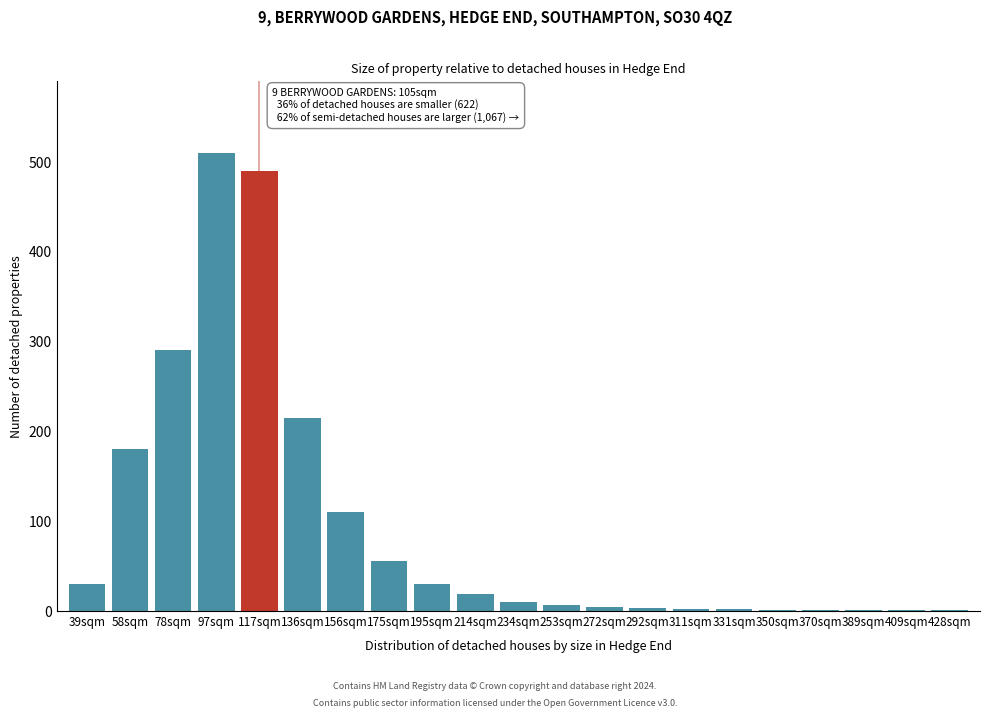

At which category does the chart reach its peak across all series?

97sqm